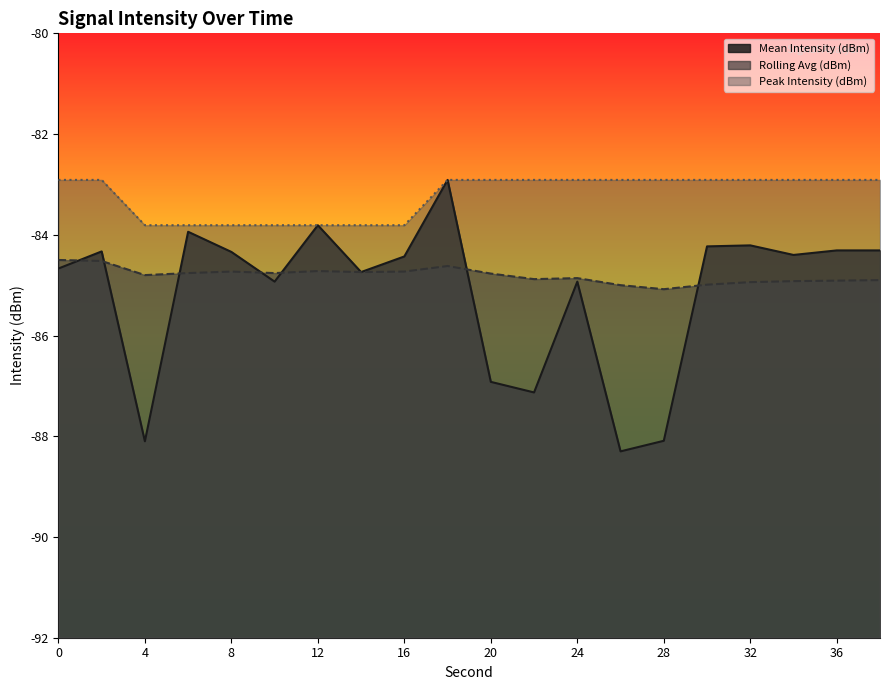

Is it true that Mean Intensity (dBm) equals -17.9 at 18?

False